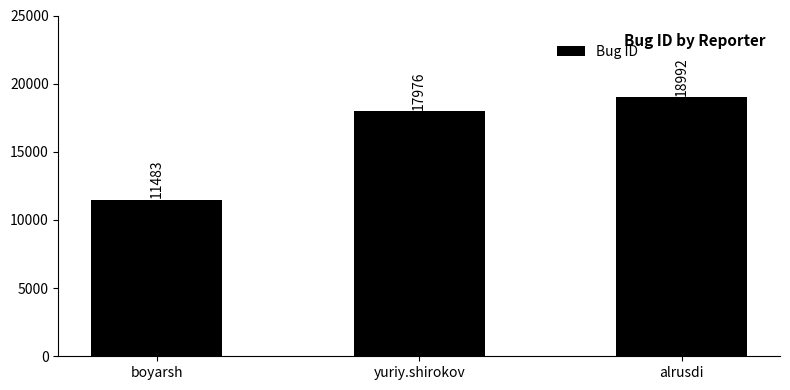

Reading right to left, what are all the values shown in this chart?

18992	17976	11483